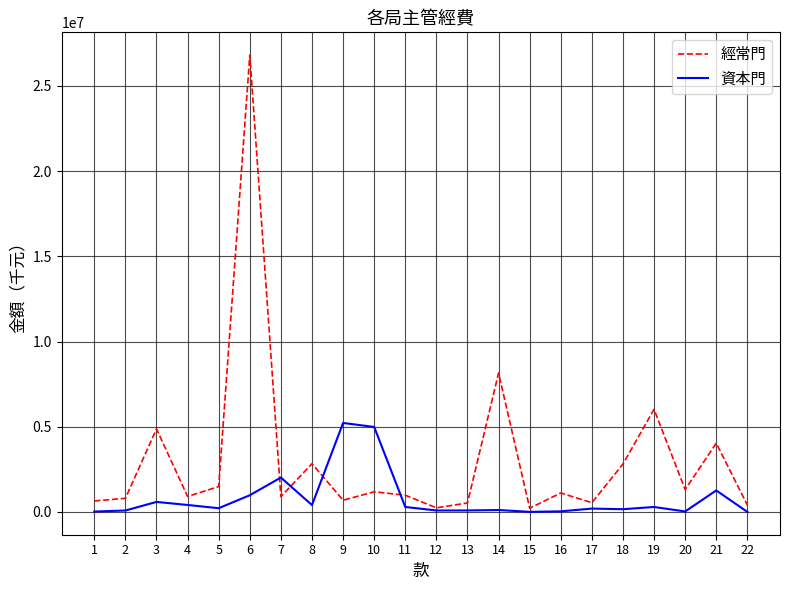

Which series changed the most between 14 and 16?

經常門